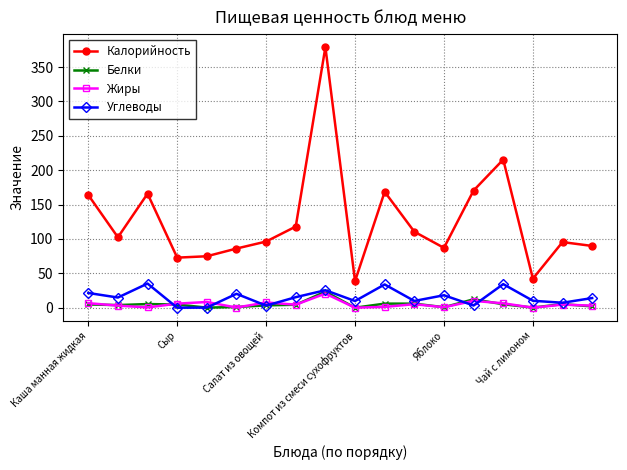

True or false: Белки and Калорийность cross at least once.

False